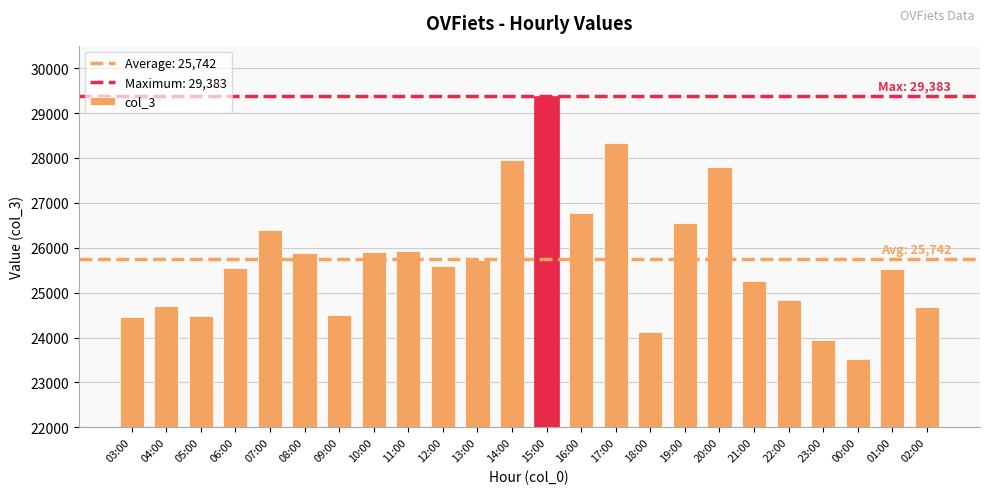

Read the value at 16:00, to the nearest 50.

26750